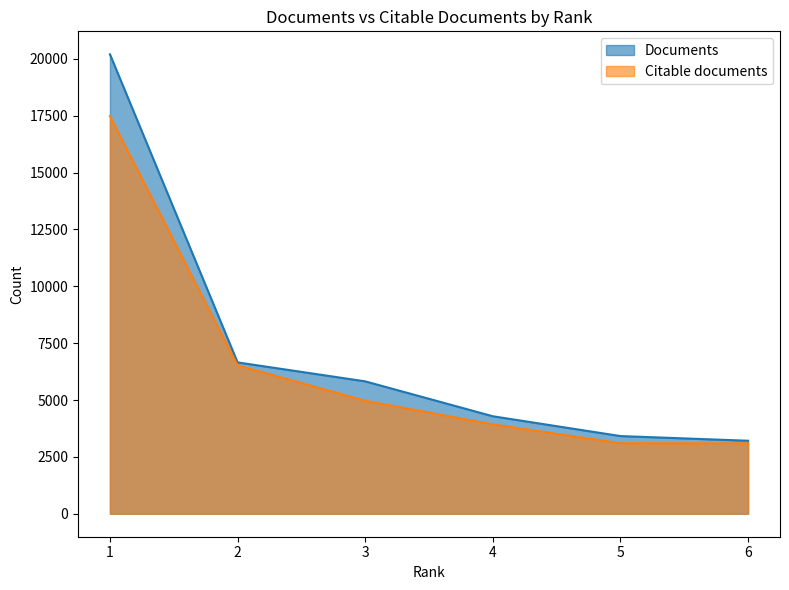

What is the average value of the Documents series?

7264